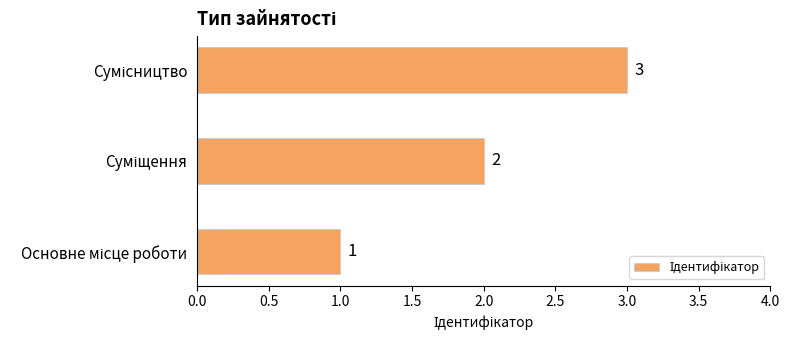

What is the maximum value shown in the chart?

3